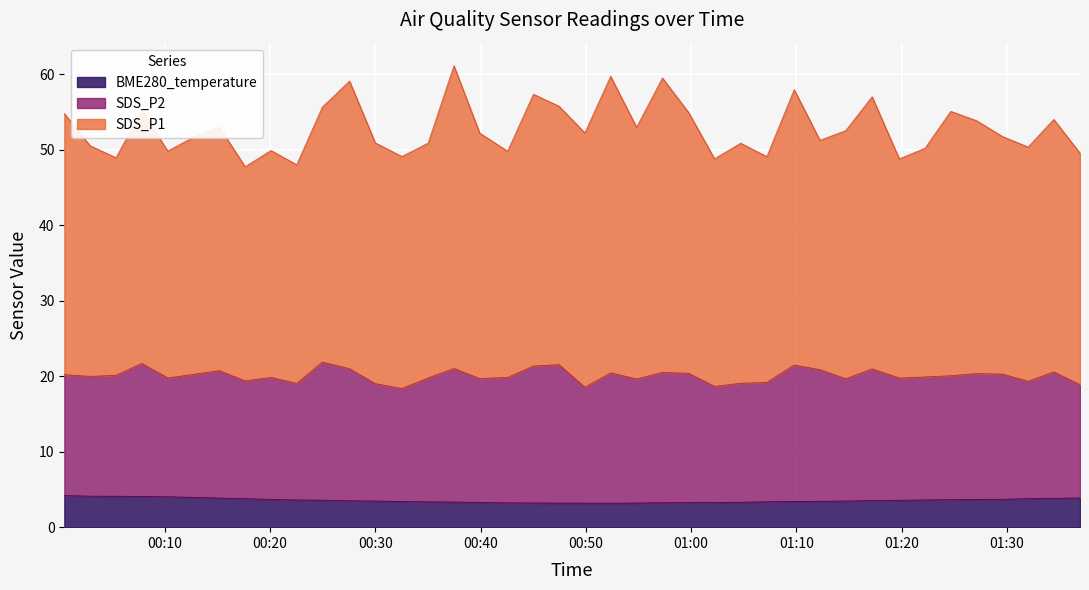

What is the minimum value for BME280_temperature?

3.2